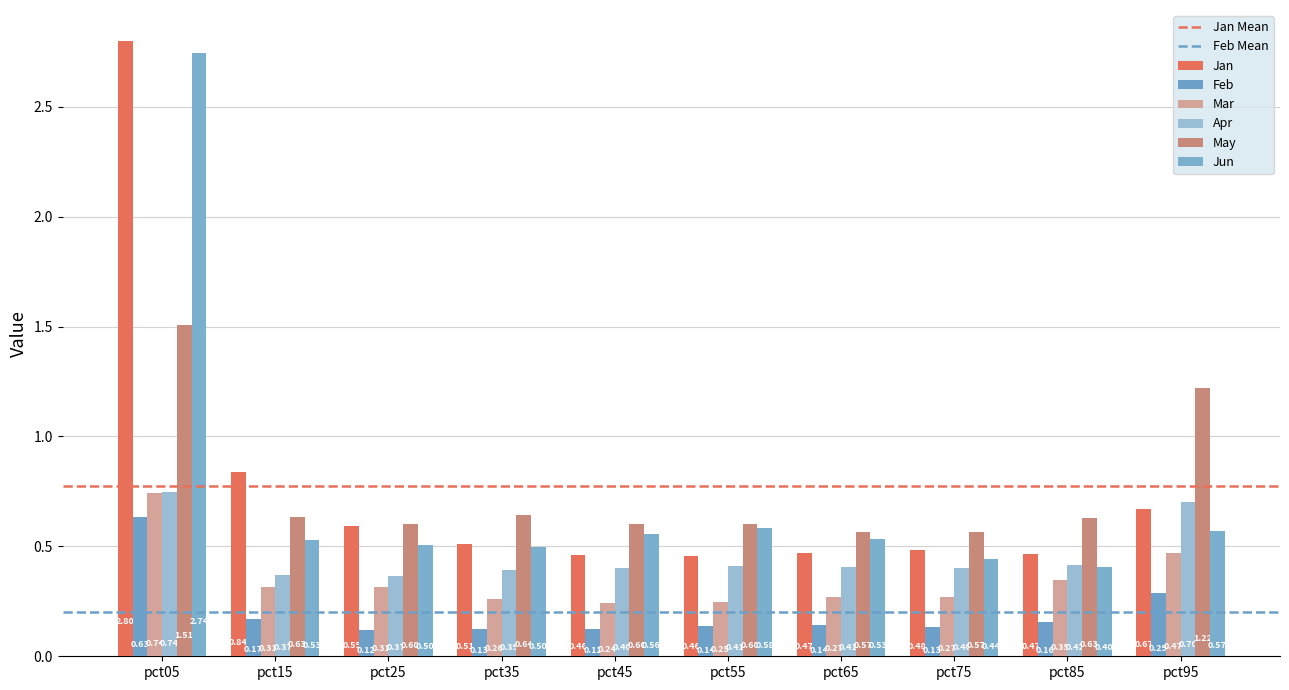

What is the difference between the maximum and minimum values in the Jan series?

2.3